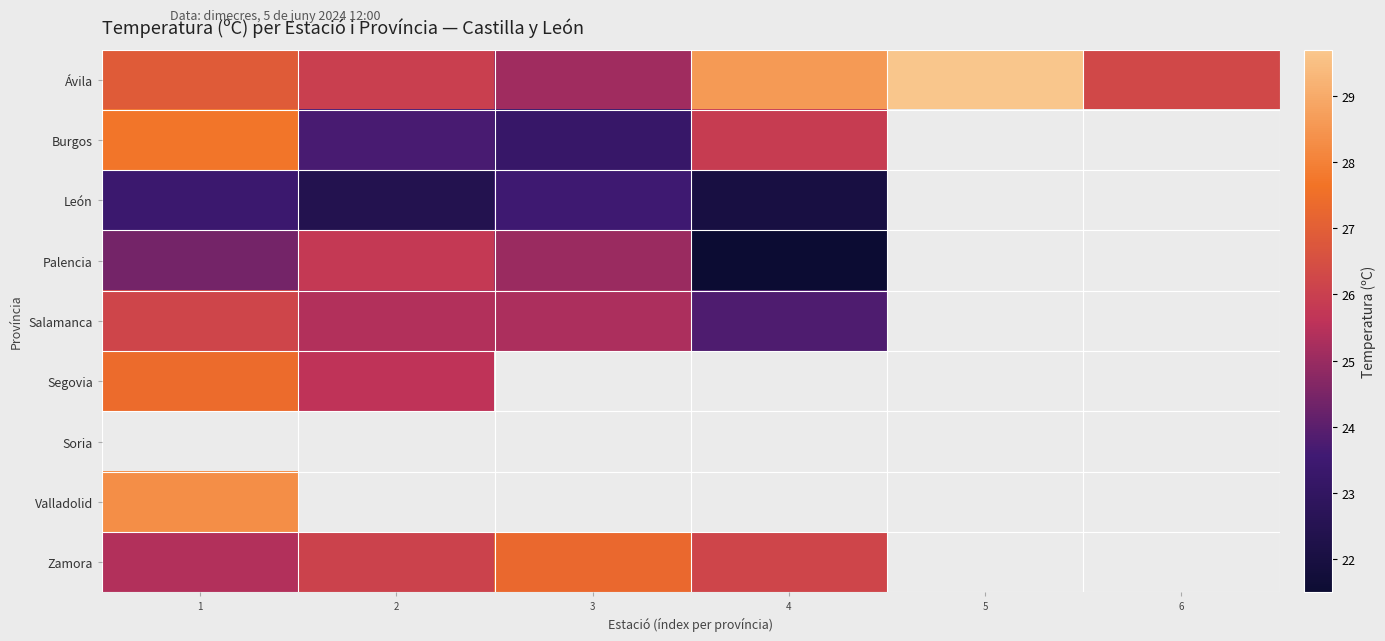

What is the minimum value shown in the chart?

21.5